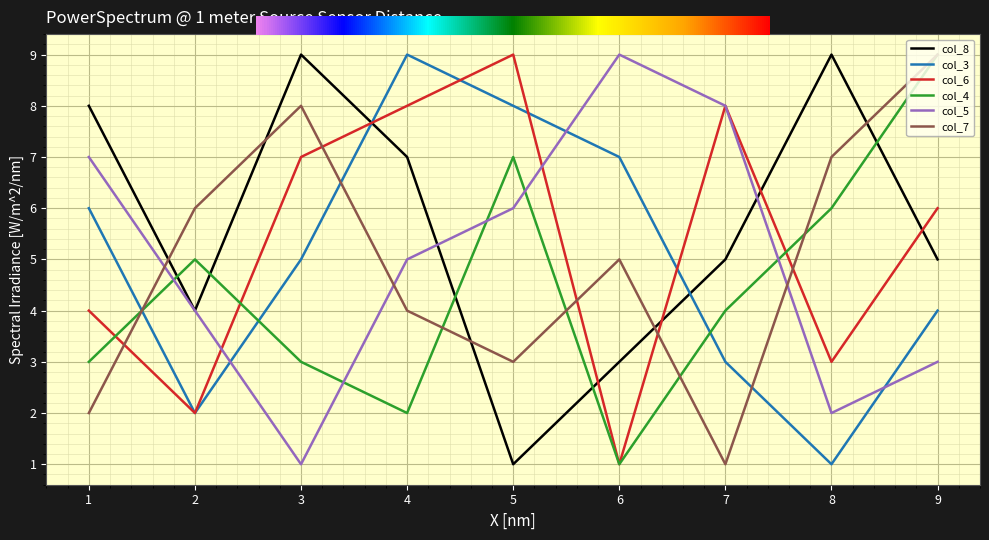

How many lines are shown in the chart?

6